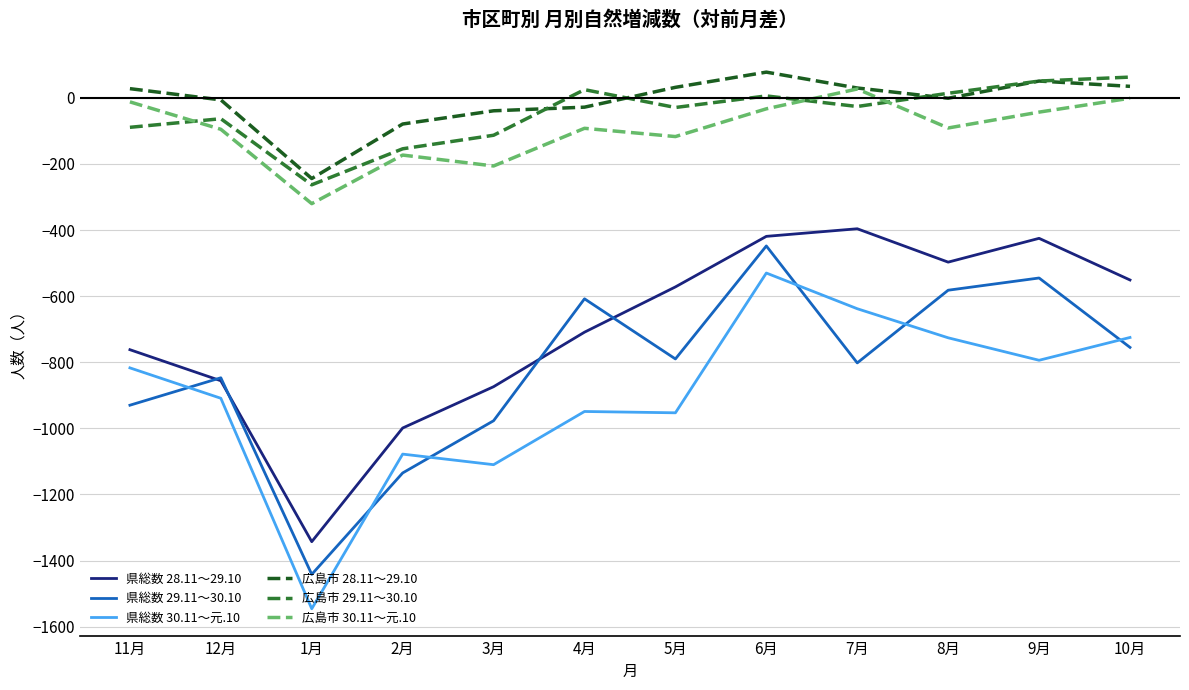

At 8月, list the series in order from smallest to largest.

県総数 30.11～元.10, 県総数 29.11～30.10, 県総数 28.11～29.10, 広島市 30.11～元.10, 広島市 28.11～29.10, 広島市 29.11～30.10